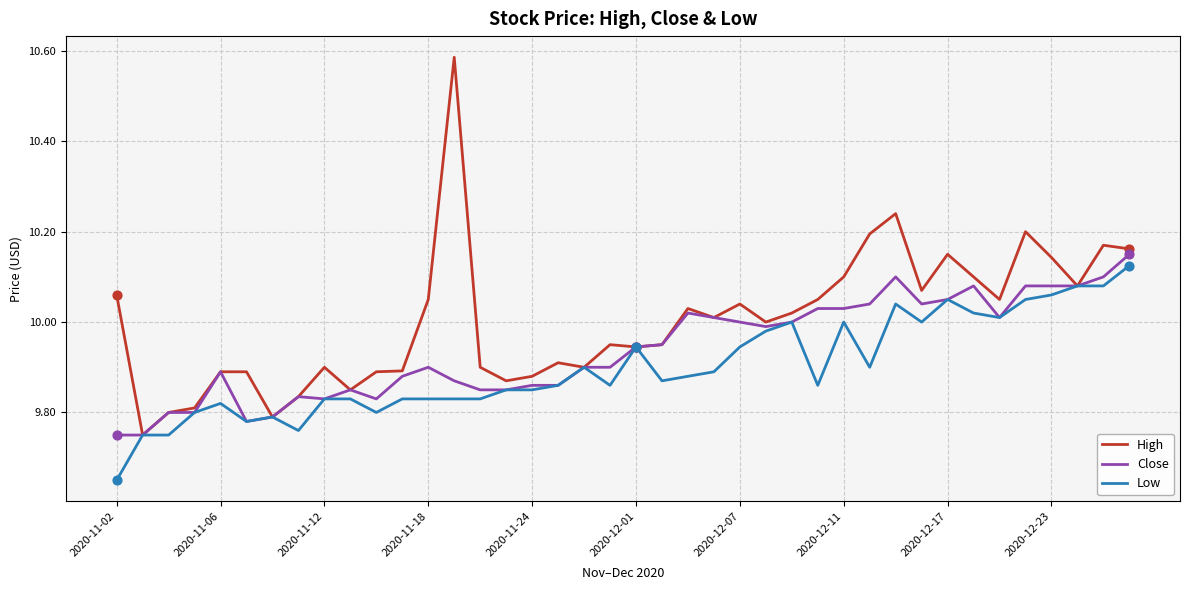

Which series has the widest spread of values?

High